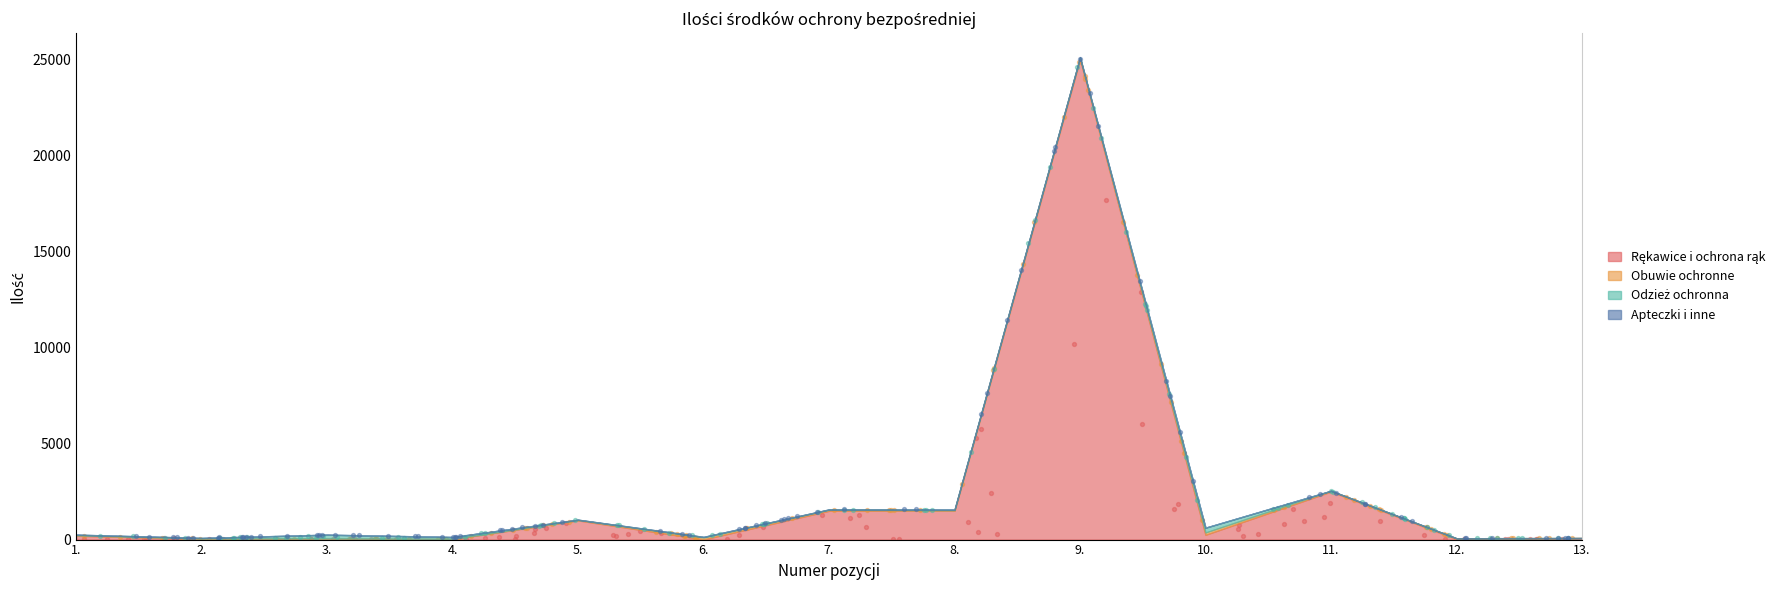

Which series has the largest total across all categories?

Rękawice i ochrona rąk